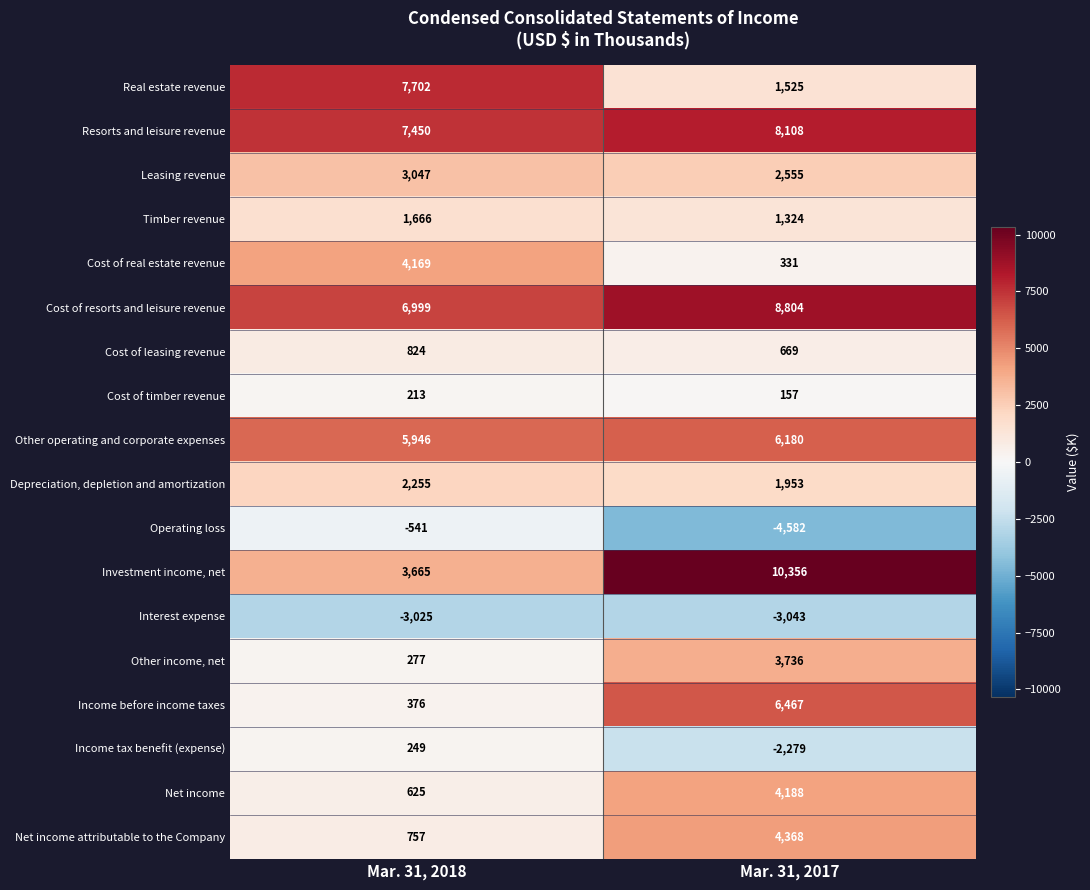

Is it true that Cost of timber revenue equals 337 at Mar. 31, 2018?

False